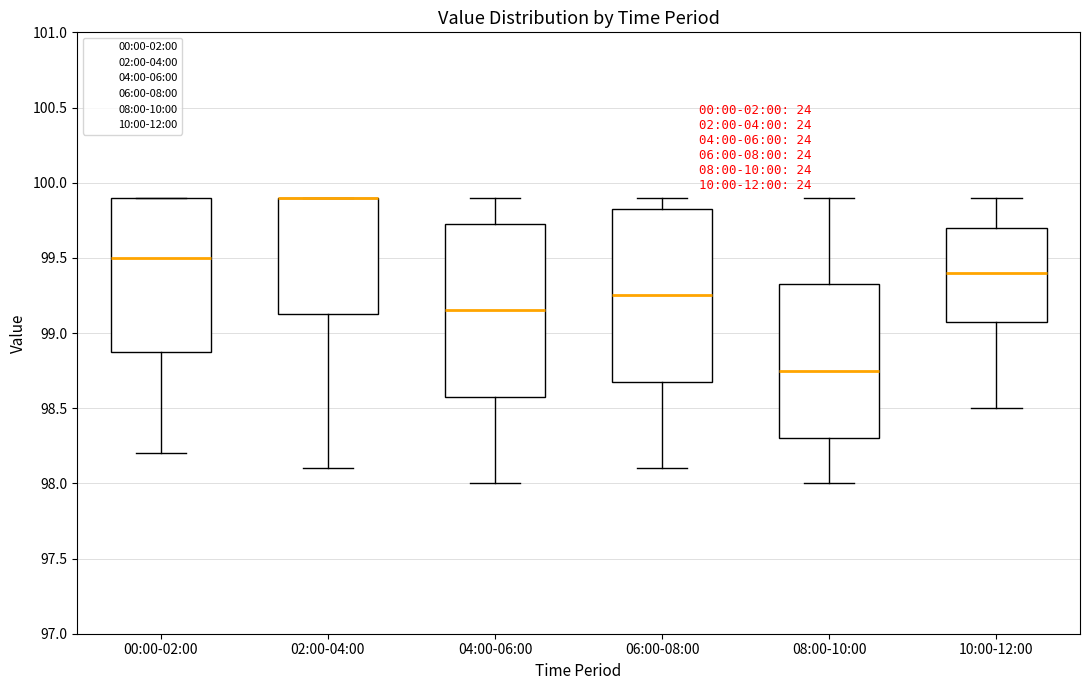

Where is the upper edge of the box for 08:00-10:00 on the y-axis? The values are not printed on the chart, so give them approximately, as read against the axis.

99.35